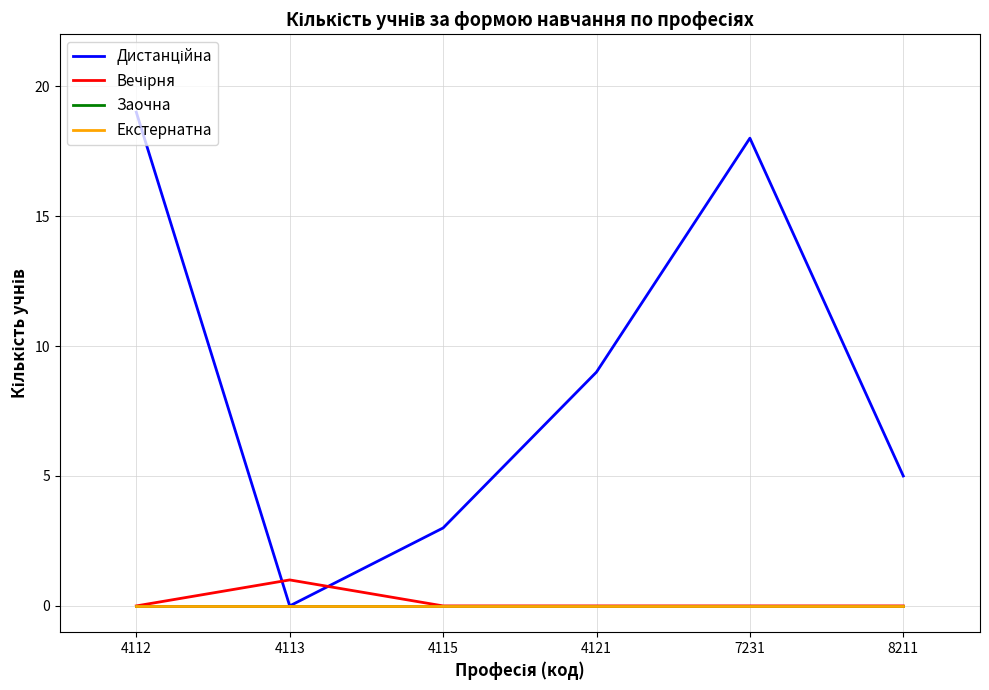

What is the value of the Дистанційна point at the 3rd from the left?

3